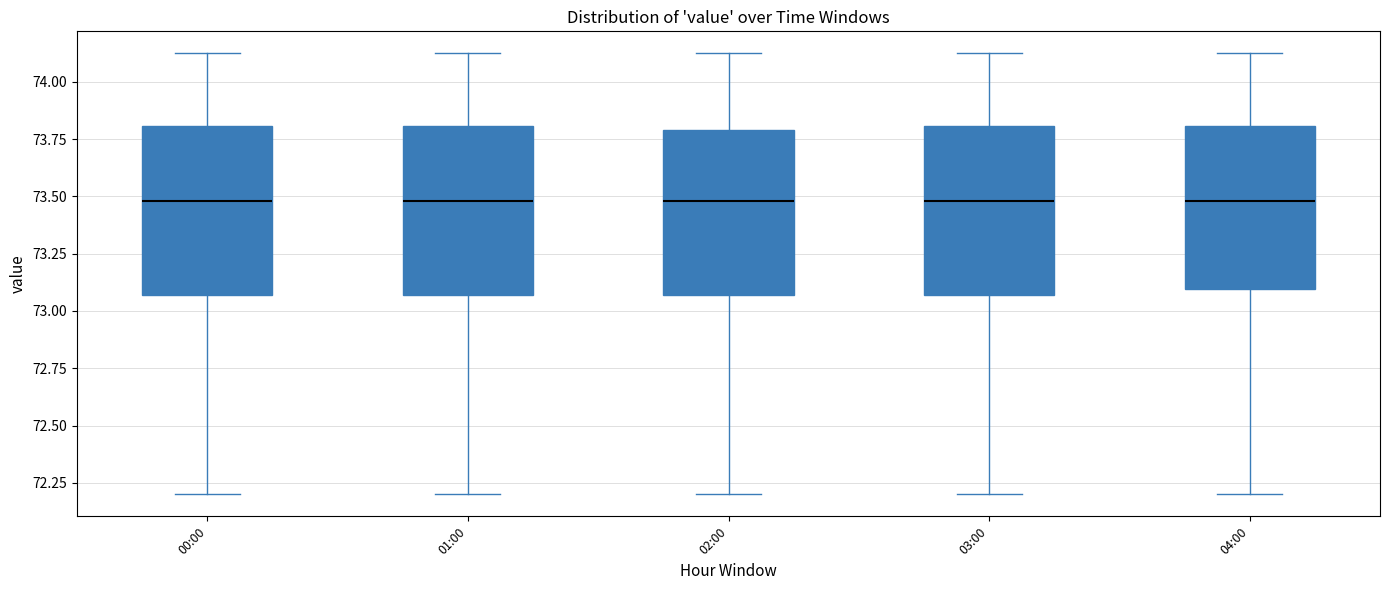

Reading left to right, read every box against the y-axis: the position of its median line, the range the box covers, and the ends of its whiskers. The values are not printed on the chart, so give them approximately, as read against the axis.

00:00: median 73.50, box 73.05 to 73.80, whiskers 72.20 to 74.10
01:00: median 73.50, box 73.05 to 73.80, whiskers 72.20 to 74.10
02:00: median 73.50, box 73.05 to 73.80, whiskers 72.20 to 74.10
03:00: median 73.50, box 73.05 to 73.80, whiskers 72.20 to 74.10
04:00: median 73.50, box 73.10 to 73.80, whiskers 72.20 to 74.10